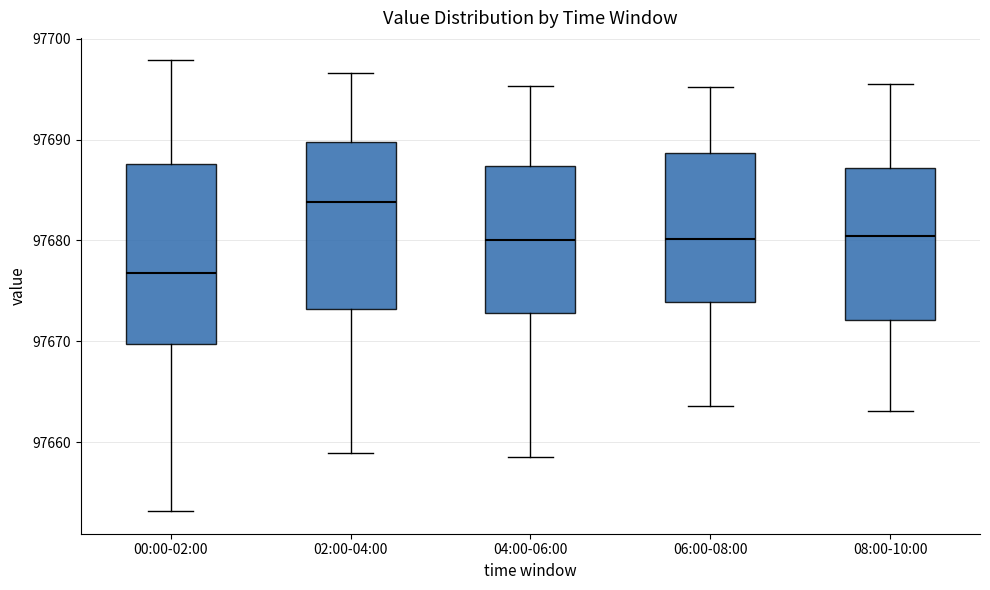

Reading left to right, transcribe this box plot: for each box, give where its median line is, the range the box spans, and where its two whiskers end, as read against the y-axis. The values are not printed on the chart, so give them approximately, as read against the axis.

00:00-02:00: median 97677, box 97670 to 97688, whiskers 97653 to 97698
02:00-04:00: median 97684, box 97673 to 97690, whiskers 97659 to 97697
04:00-06:00: median 97680, box 97673 to 97687, whiskers 97659 to 97695
06:00-08:00: median 97680, box 97674 to 97689, whiskers 97664 to 97695
08:00-10:00: median 97680, box 97672 to 97687, whiskers 97663 to 97696